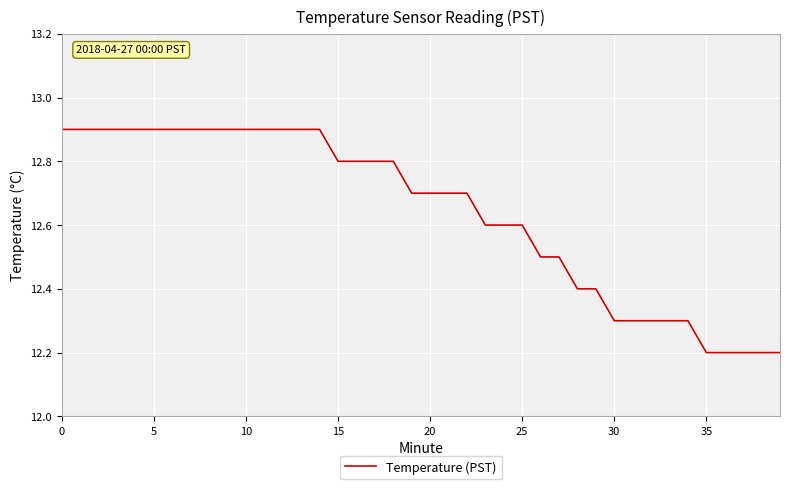

Reading left to right, list all the values displayed in this chart.

12.9	12.9	12.9	12.9	12.9	12.9	12.9	12.9	12.9	12.9	12.9	12.9	12.9	12.9	12.9	12.8	12.8	12.8	12.8	12.7	12.7	12.7	12.7	12.6	12.6	12.6	12.5	12.5	12.4	12.4	12.3	12.3	12.3	12.3	12.3	12.2	12.2	12.2	12.2	12.2